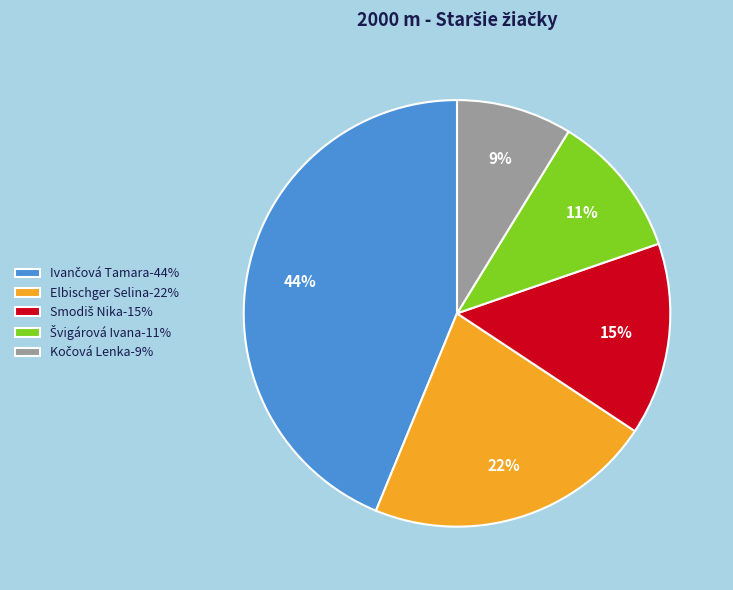

Is there a majority slice in this chart?

No